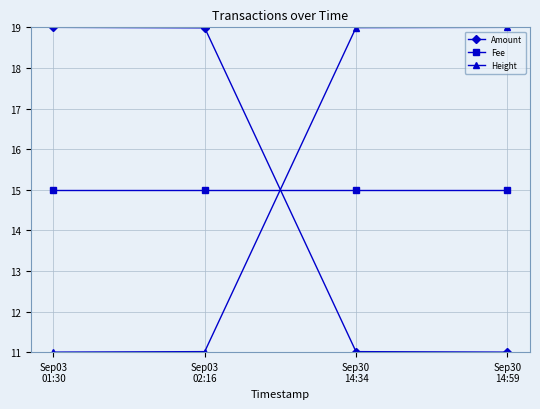

True or false: Fee has more than 1 points higher than both neighbors.

False